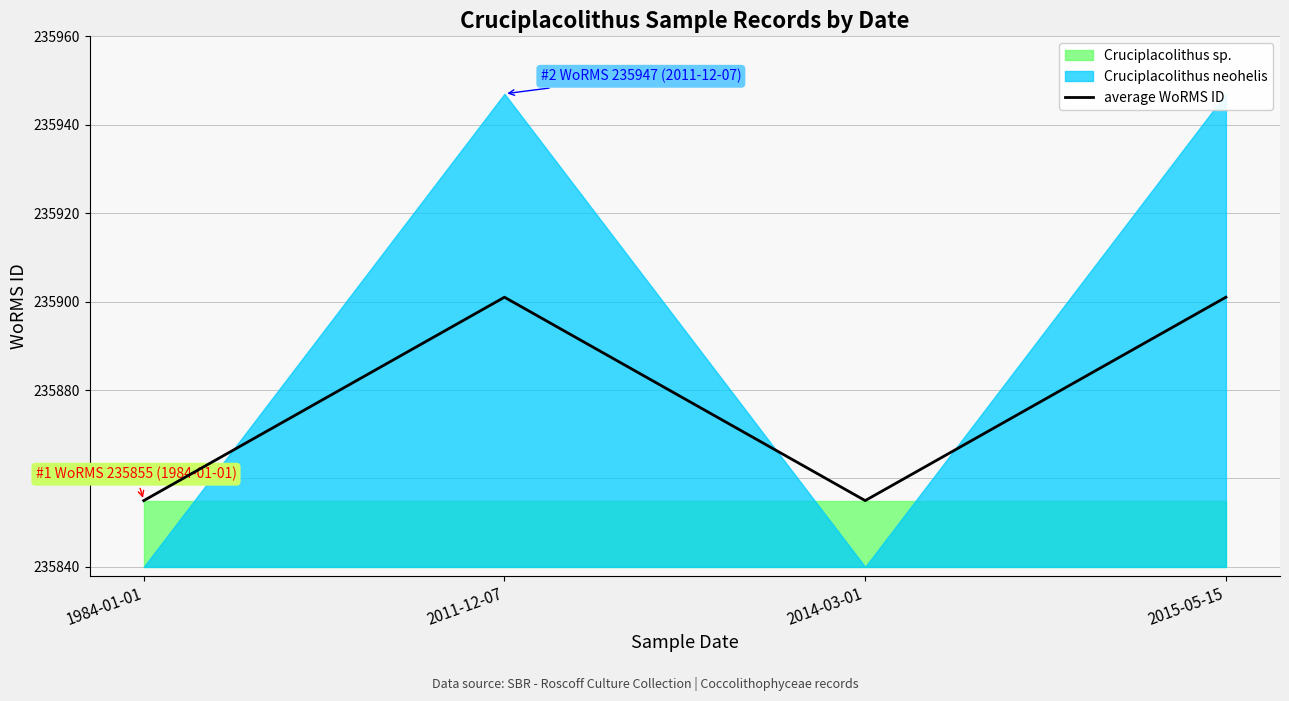

At which category does the data reach its first local valley?

2014-03-01